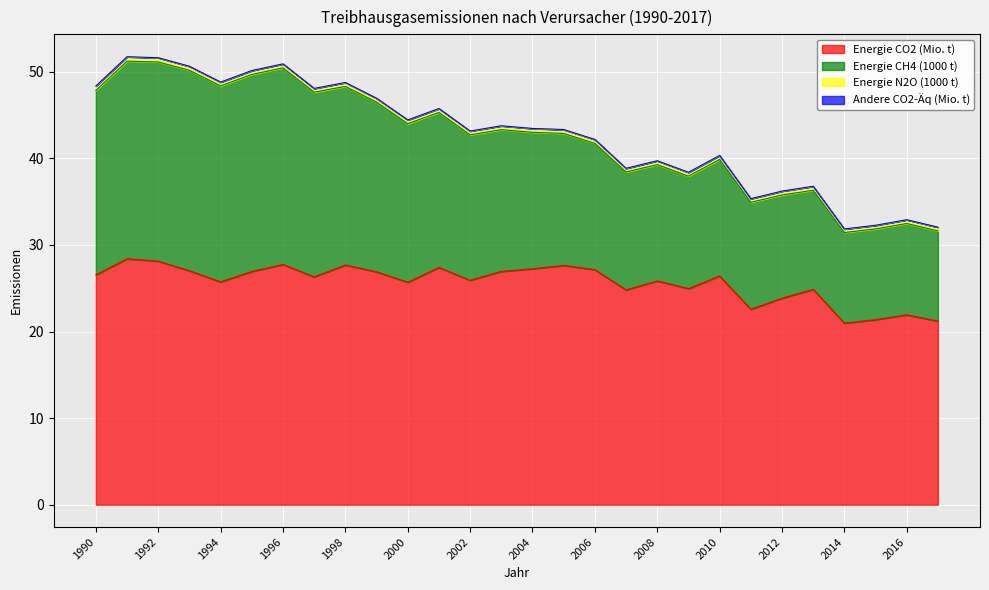

What is the difference between the second highest and second lowest values in the Energie CO2 (Mio. t) series?

6.9